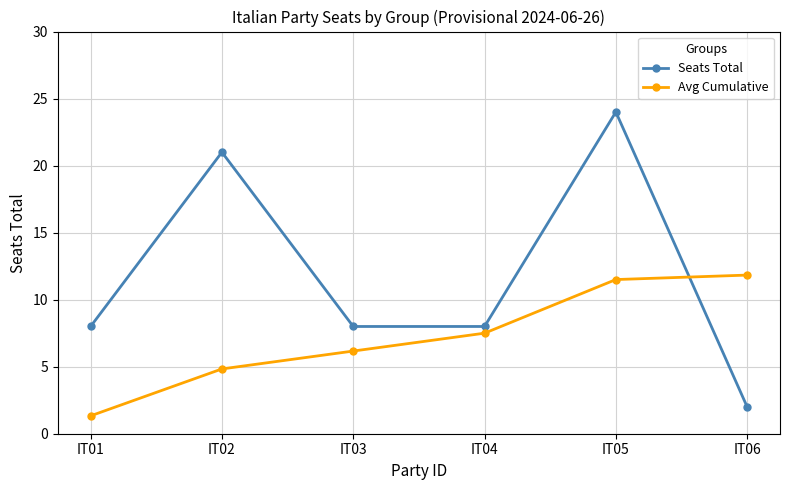

True or false: Seats Total and Avg Cumulative intersect in this chart.

True